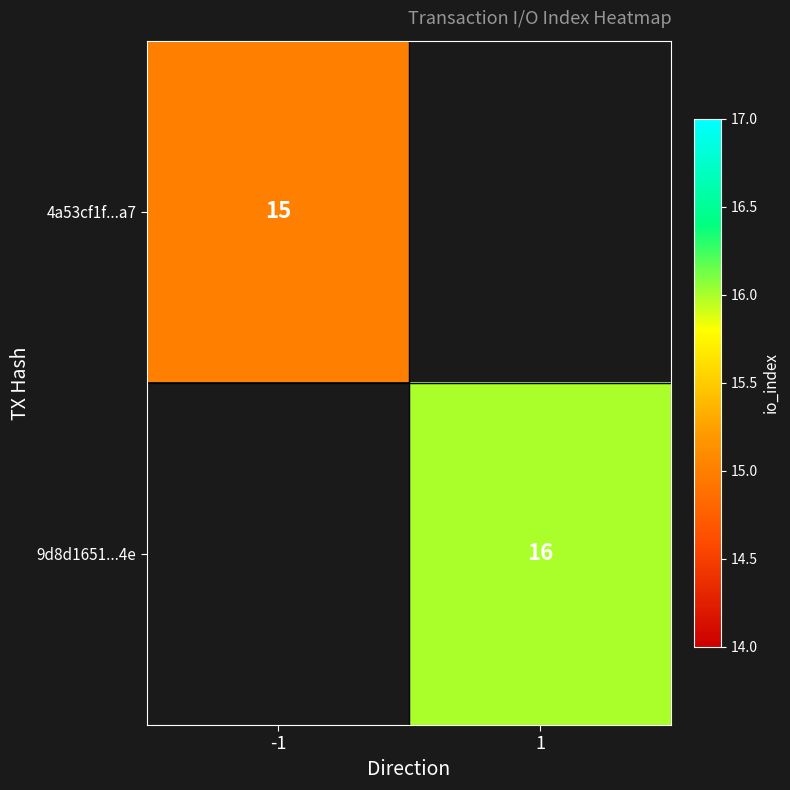

The 9d8d1651...4e series shows 27.3 at 1. True or false?

False